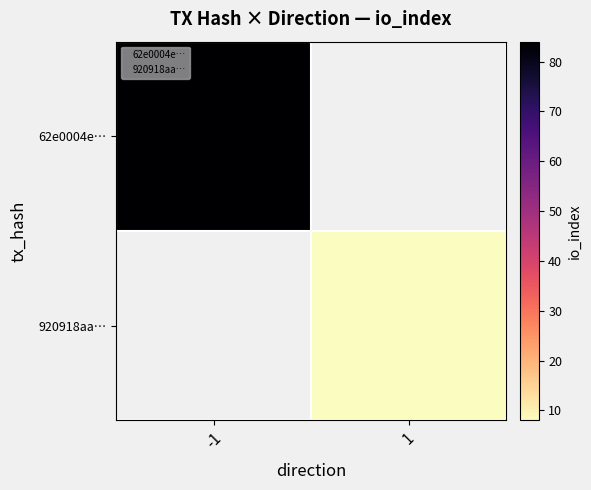

Which series has the widest spread of values?

62e0004e…